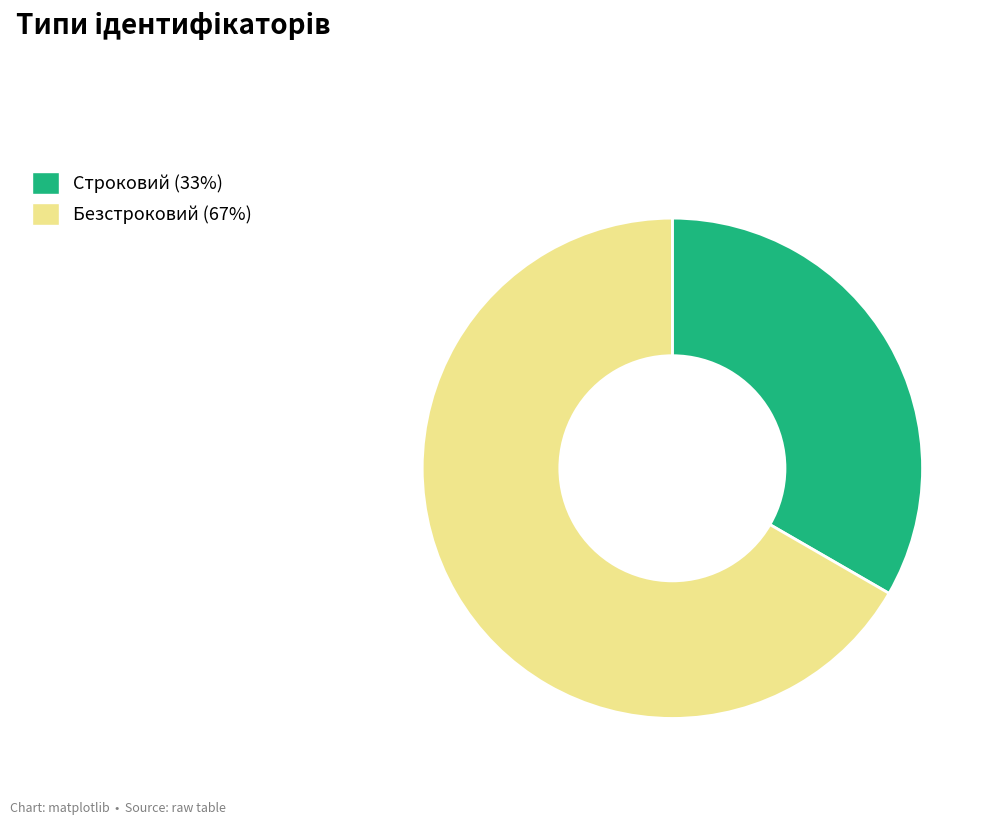

Is Безстроковий (67%) the majority of the pie?

Yes